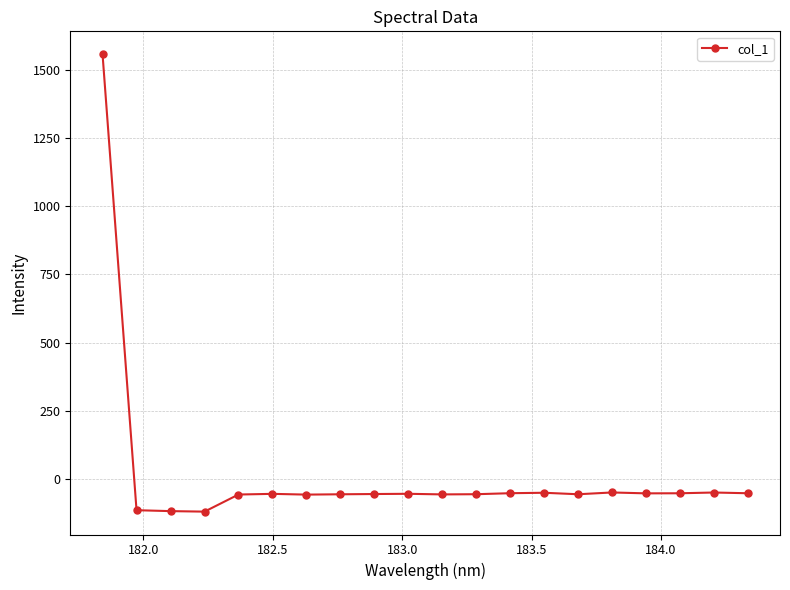

What is the value of the 11th point from the left?

-55.6